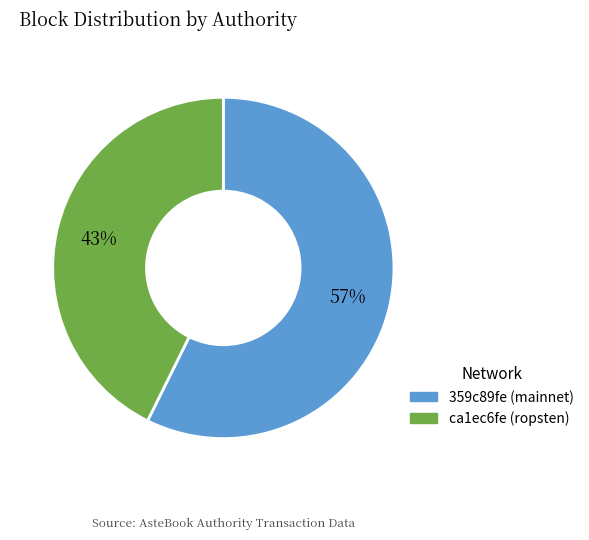

True or false: 359c89fe (mainnet) accounts for 48% of the total.

False